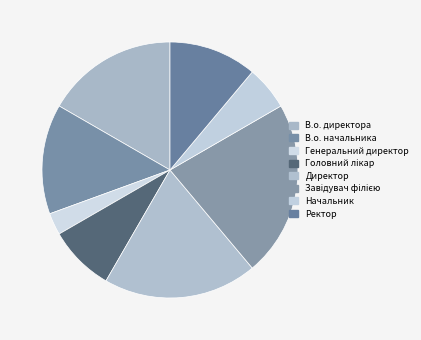

What portion of the pie excludes Директор?

80.6%